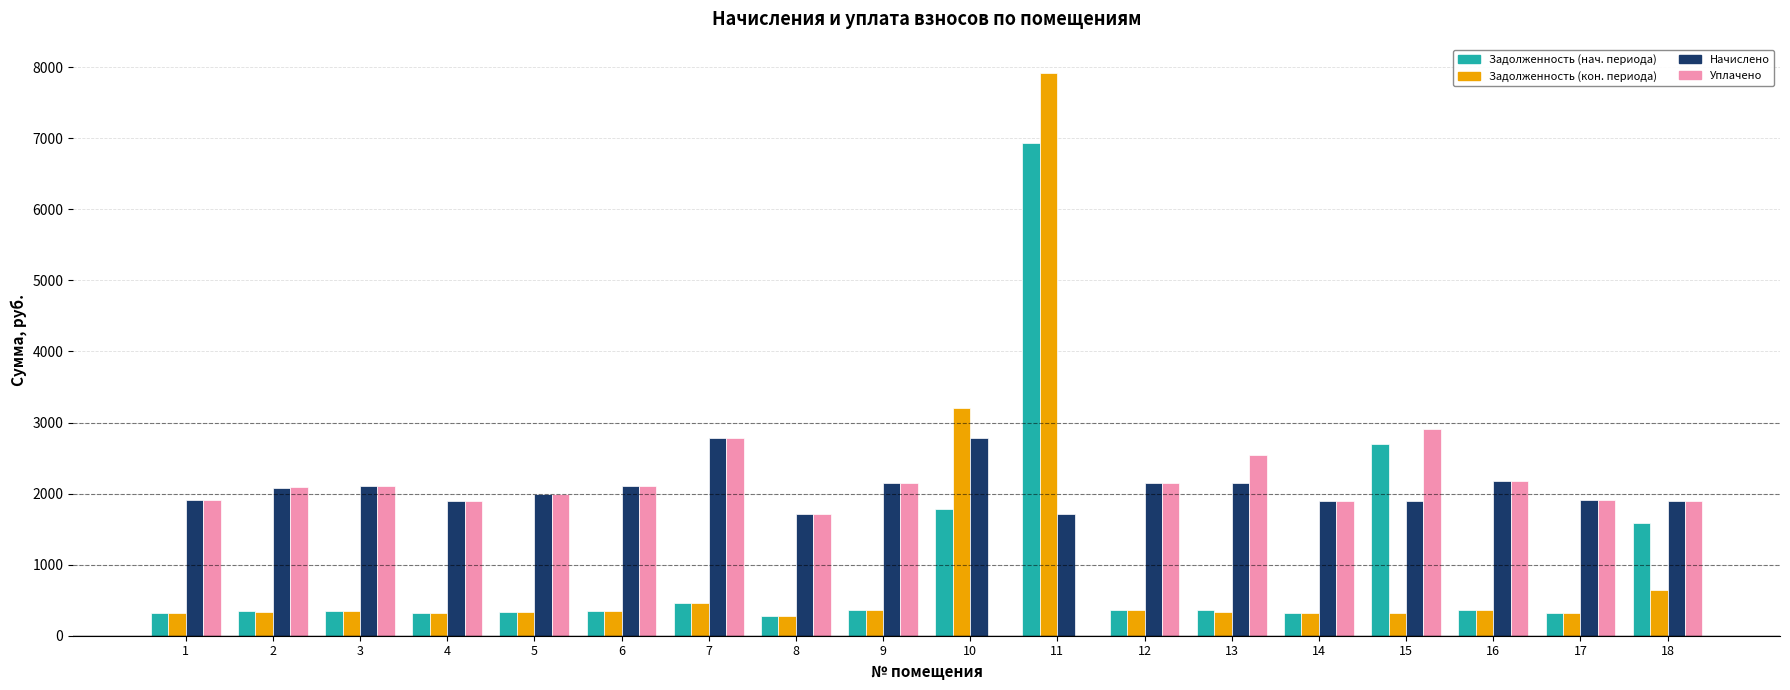

What is the maximum value shown in the chart?

7924.0